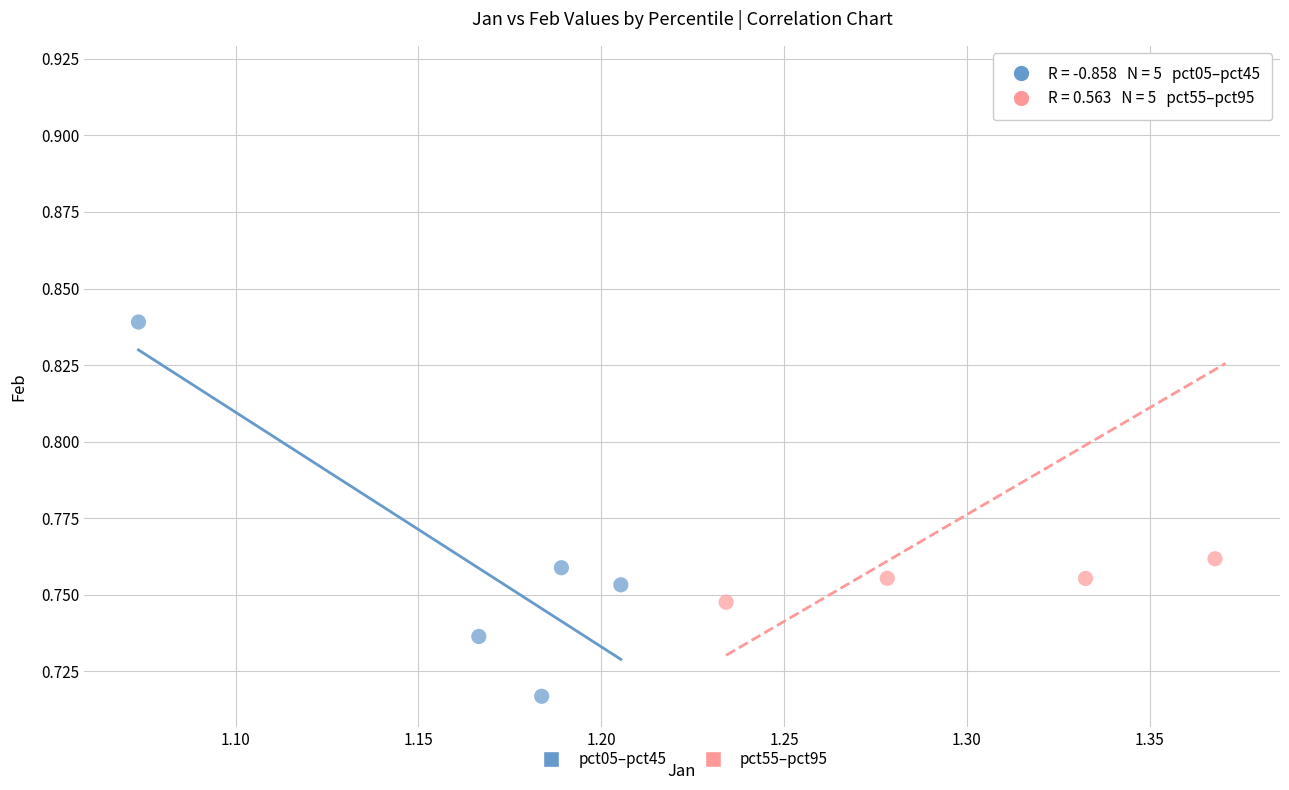

Which series reaches the maximum Y coordinate?

pct55–pct95